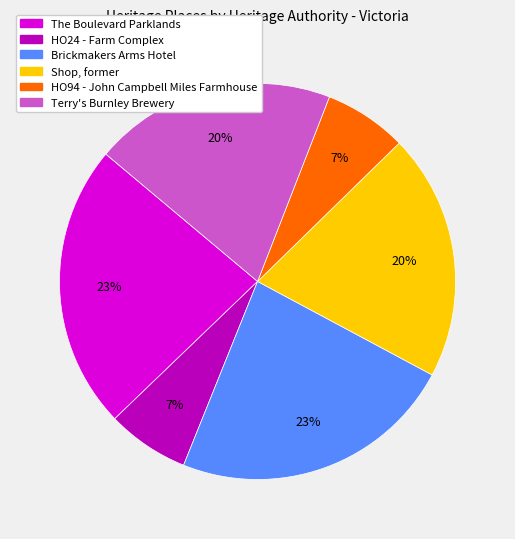

Does HO24 - Farm Complex represent more than half of the total?

No